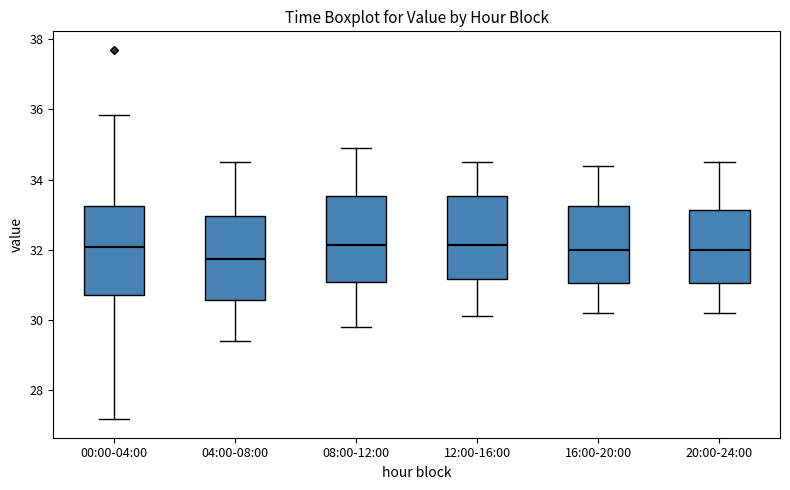

Which box's median line is the lowest?

04:00-08:00